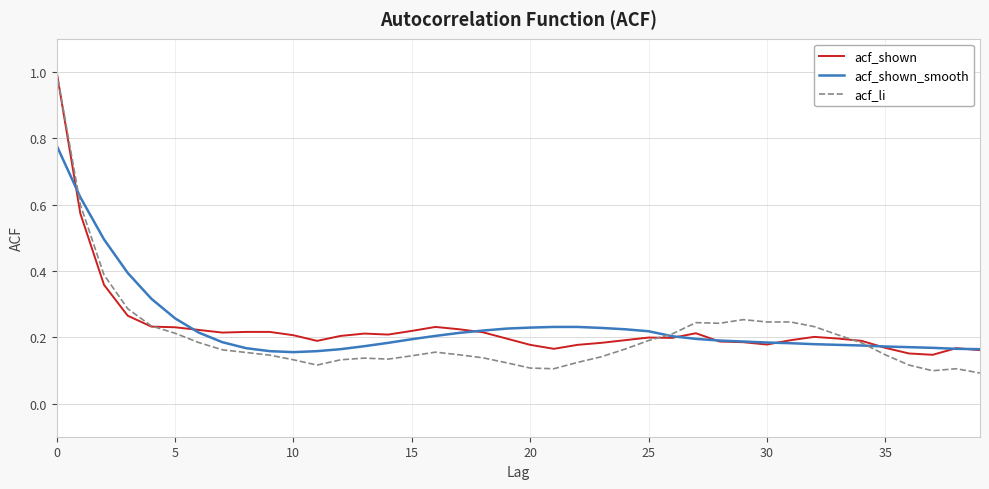

How many lines are shown in the chart?

3